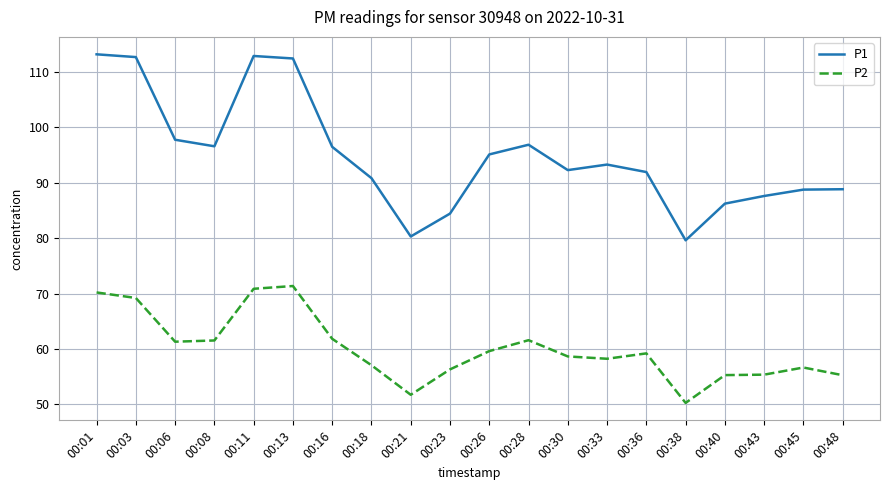

Which series changed the most between 00:06 and 00:36?

P1